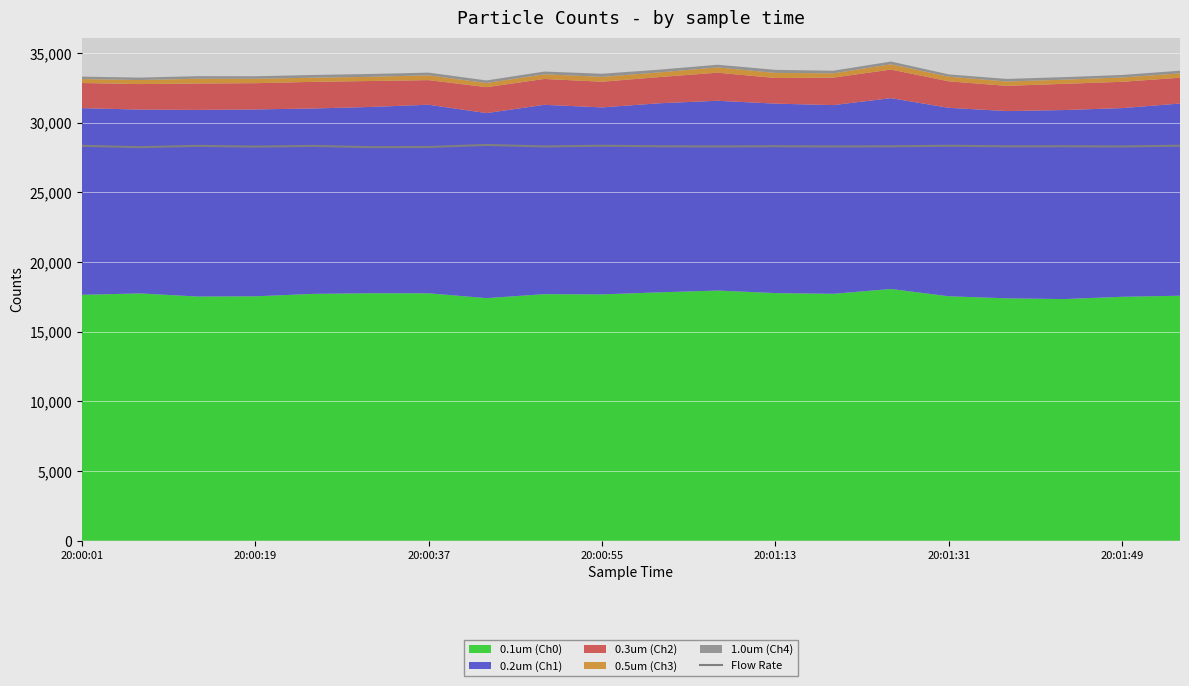

What is the minimum value for Flow Rate?

28250